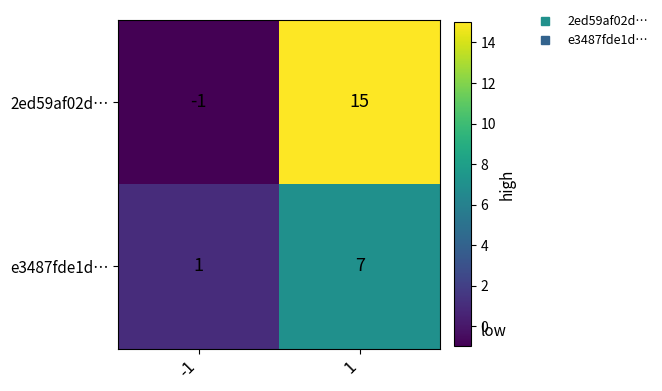

How many categories are shown in the chart?

2